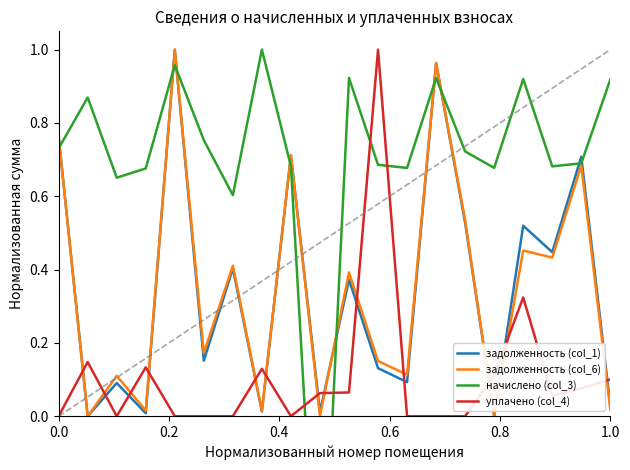

After their last crossing, which series has the higher values: уплачено (col_4) or задолженность (col_6)?

уплачено (col_4)